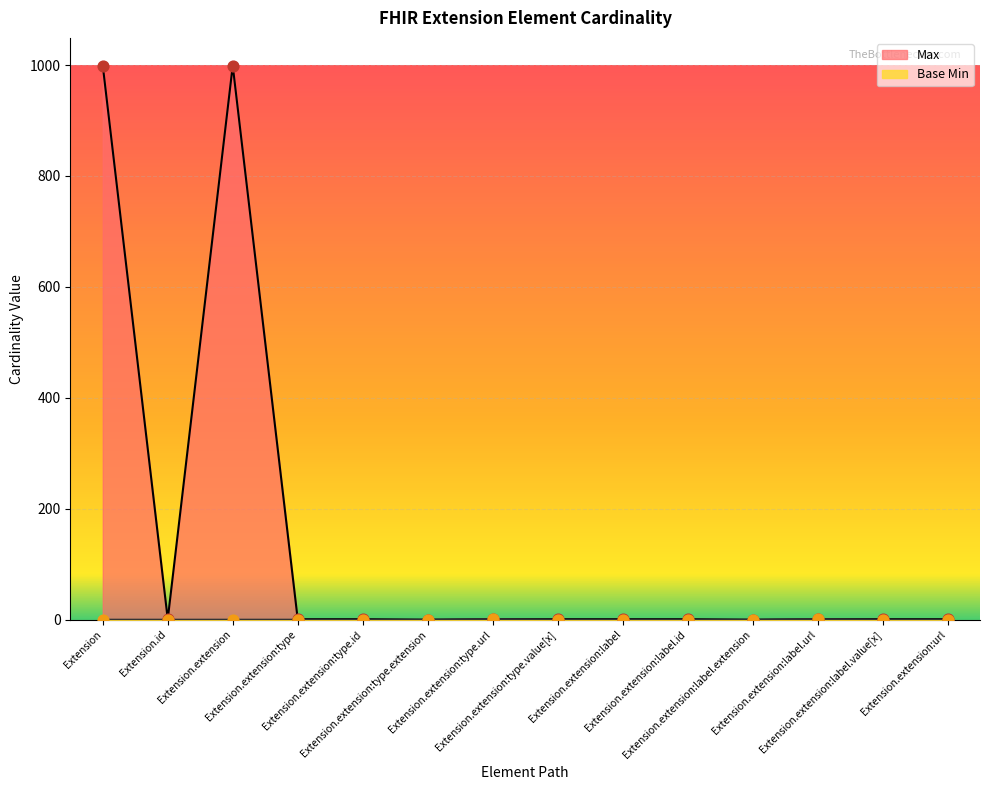

Is the value of Base Min at Extension.extension:label.extension greater than the value of Max at Extension.extension:type.value[x]?

No